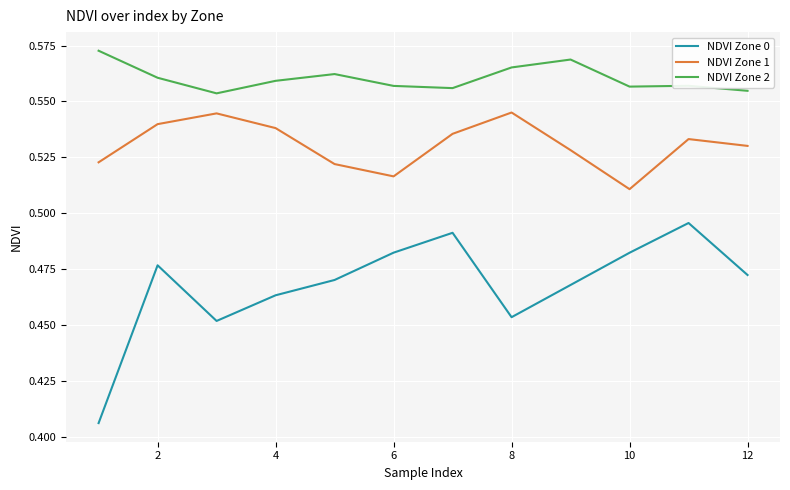

What are all the series names shown in the legend?

NDVI Zone 0, NDVI Zone 1, NDVI Zone 2